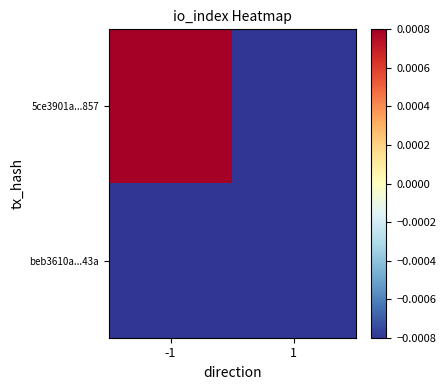

Reading left to right, list all the values displayed in this chart.

5ce3901a...857: -1=0.0	1=-0.0
beb3610a...43a: -1=-0.0	1=-0.0